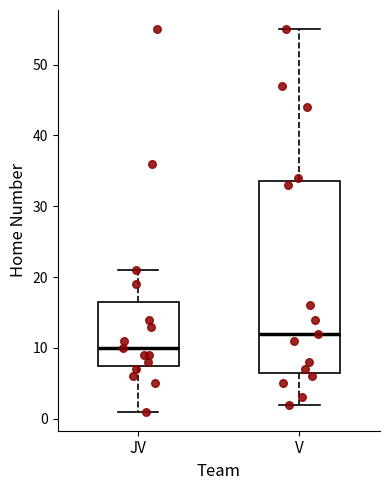

Reading left to right, read every box against the y-axis: the position of its median line, the range the box covers, and the ends of its whiskers. The values are not printed on the chart, so give them approximately, as read against the axis.

JV: median 10, box 8 to 17, whiskers 1 to 21
V: median 12, box 7 to 34, whiskers 2 to 55